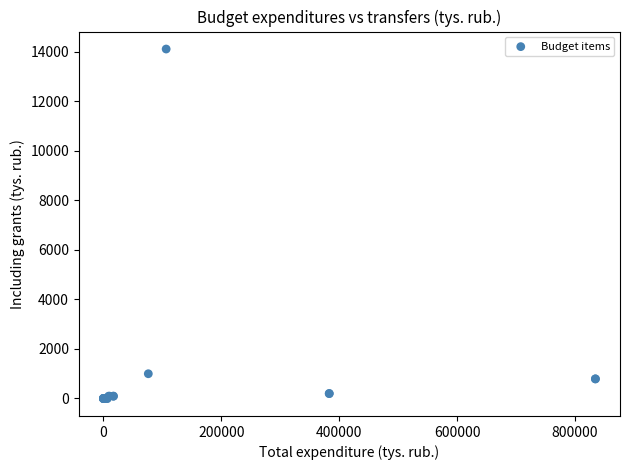

What Y value in the scatter plot is closest to 7057?

1000